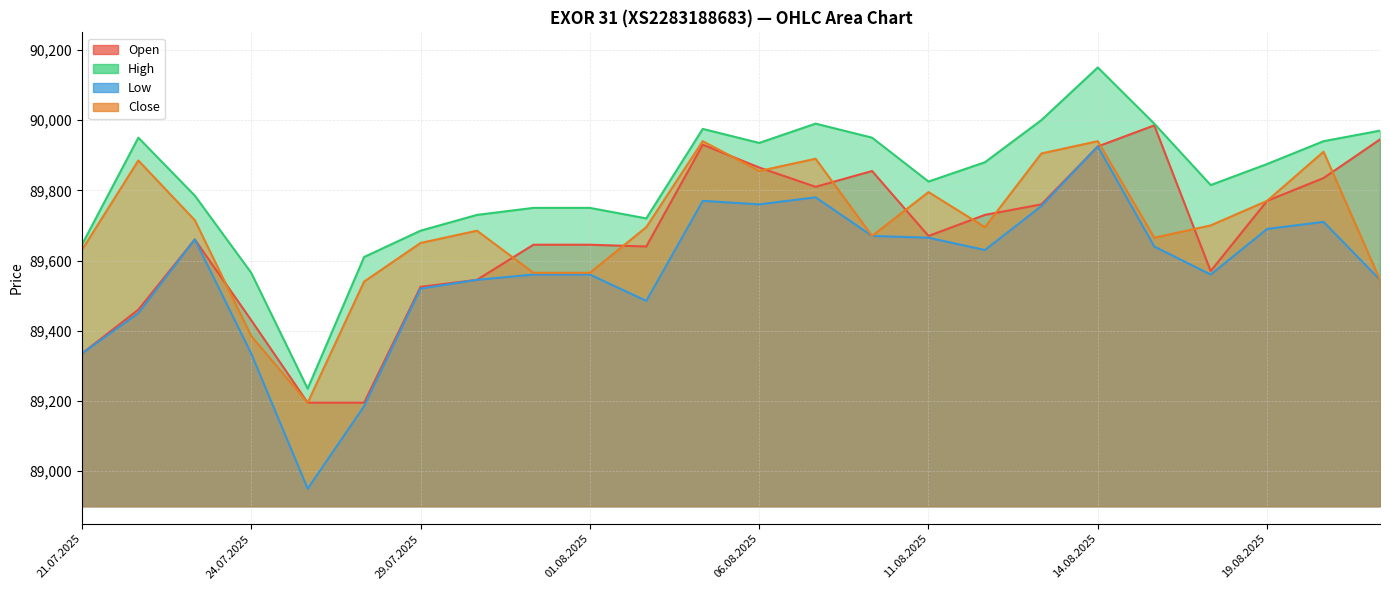

What is the sum of the High values at 07.08.2025 and 29.07.2025?

179675